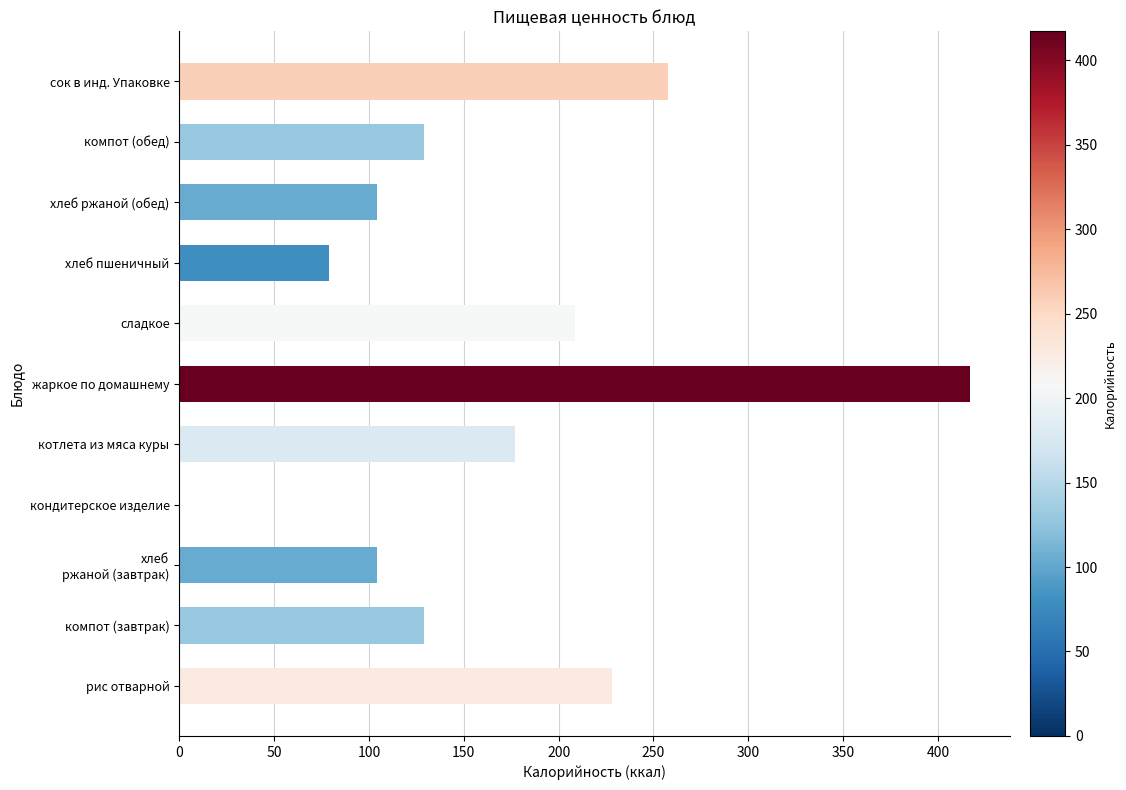

Which label corresponds to the largest value in the chart?

жаркое по домашнему